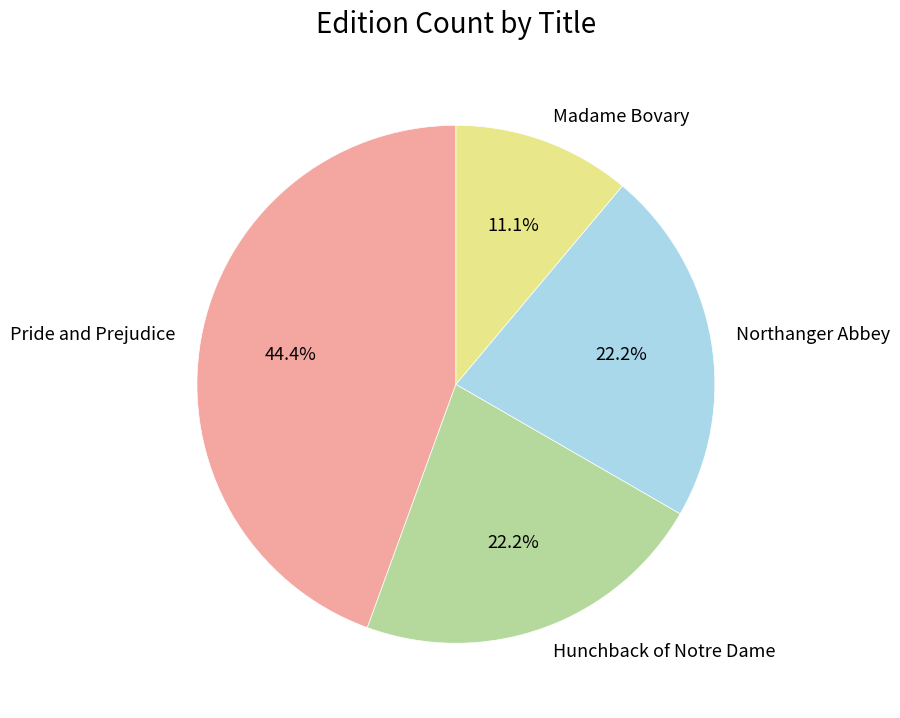

To the nearest percent, what portion does Hunchback of Notre Dame represent?

22%